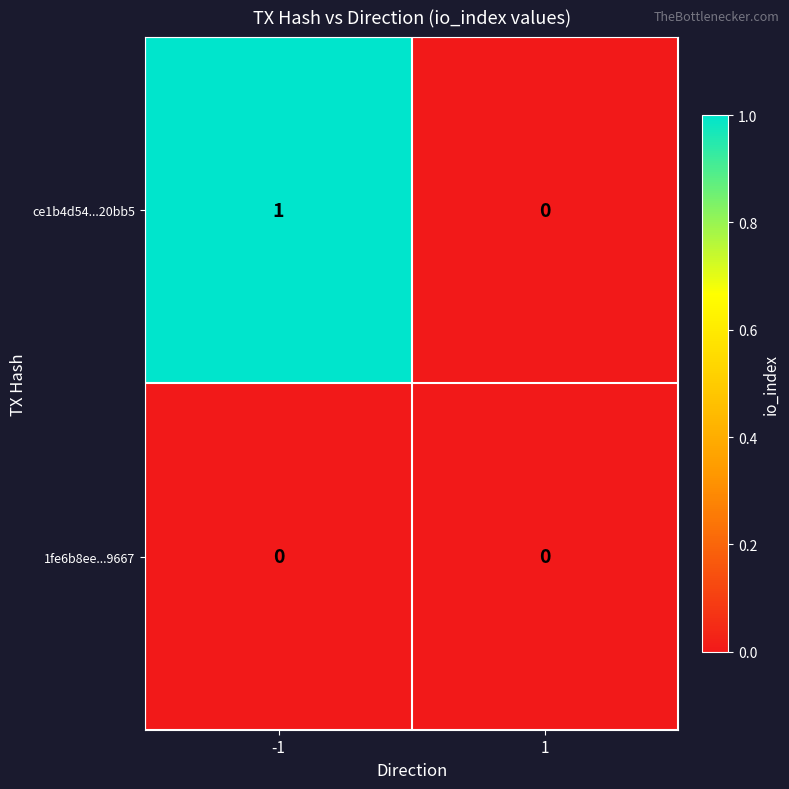

What is the total value across all series at -1?

1